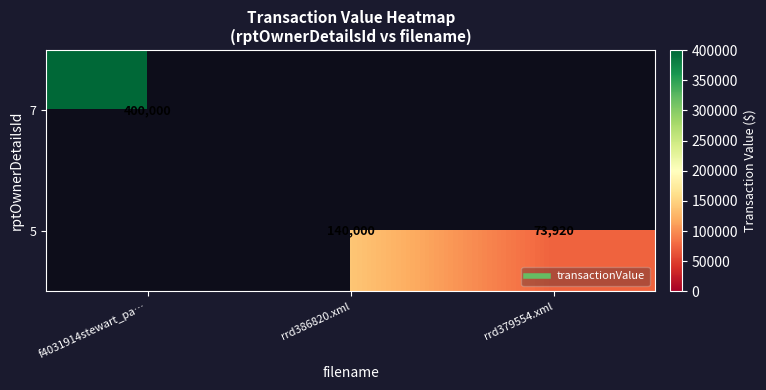

Is it true that 7 equals 608055.7 at f4031914stewart_pa…?

False